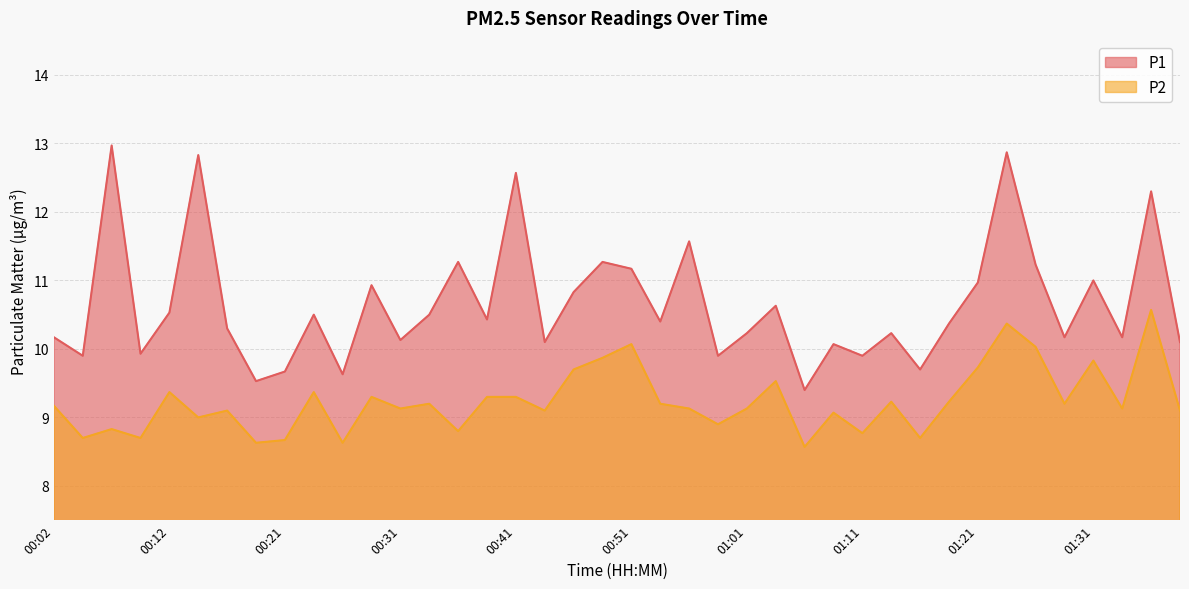

True or false: P1 and P2 intersect in this chart.

False